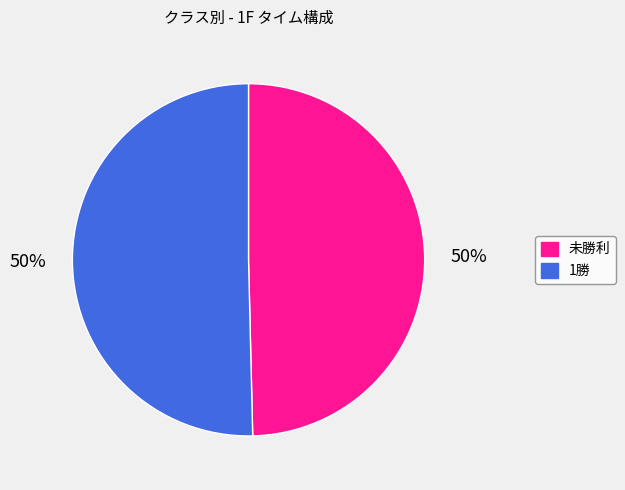

The 未勝利 slice represents 50% of the pie. True or false?

True